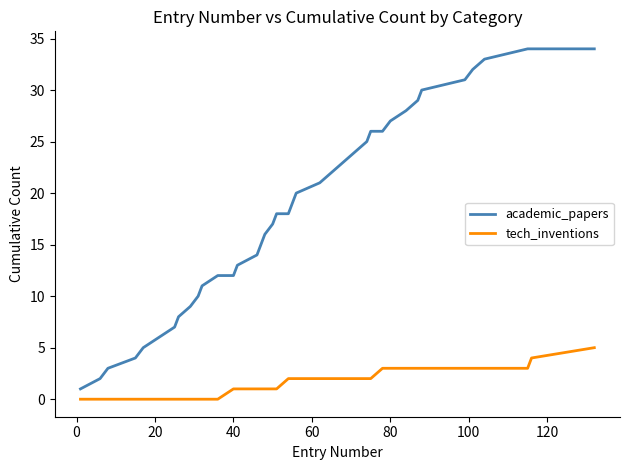

Which series has the largest range (max minus min)?

academic_papers